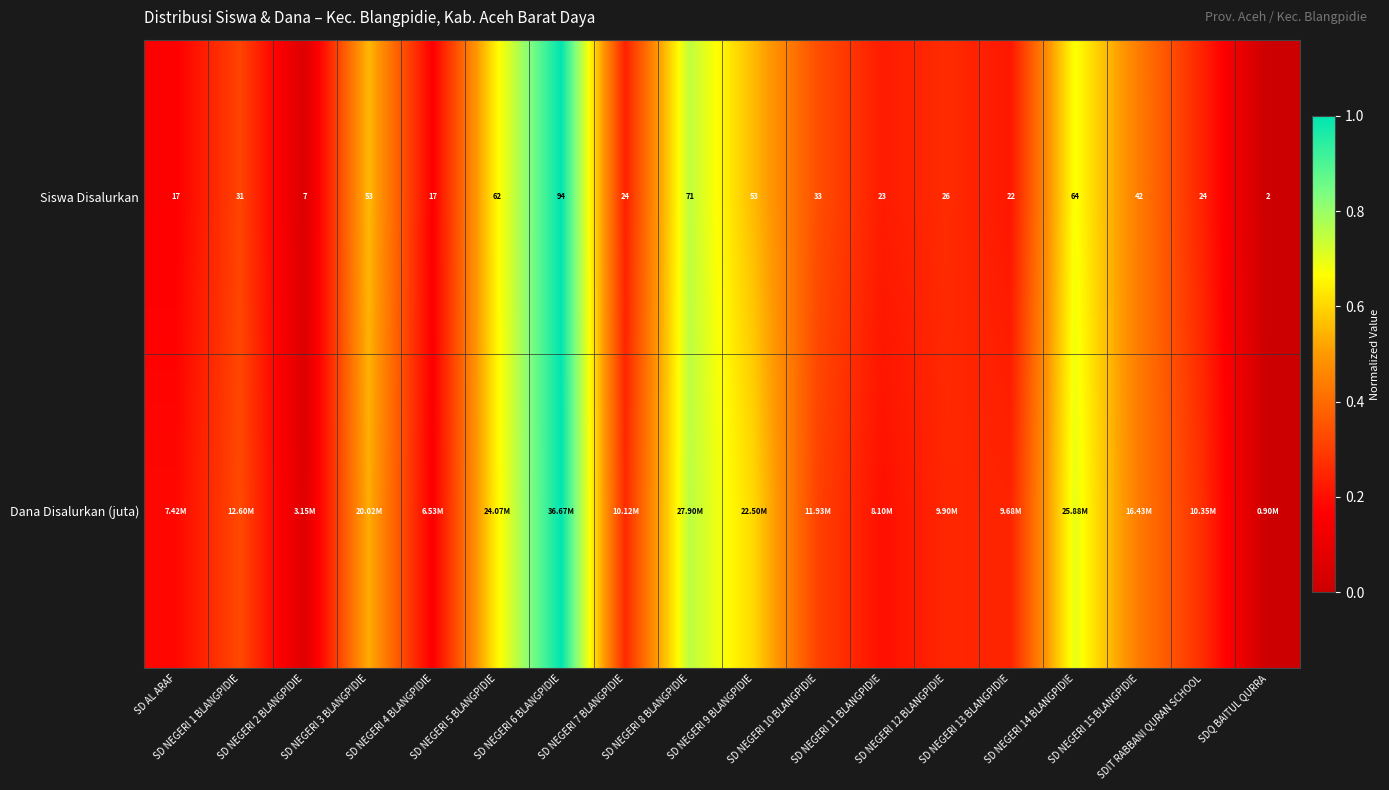

How many values in the Siswa Disalurkan series are below 31?

9